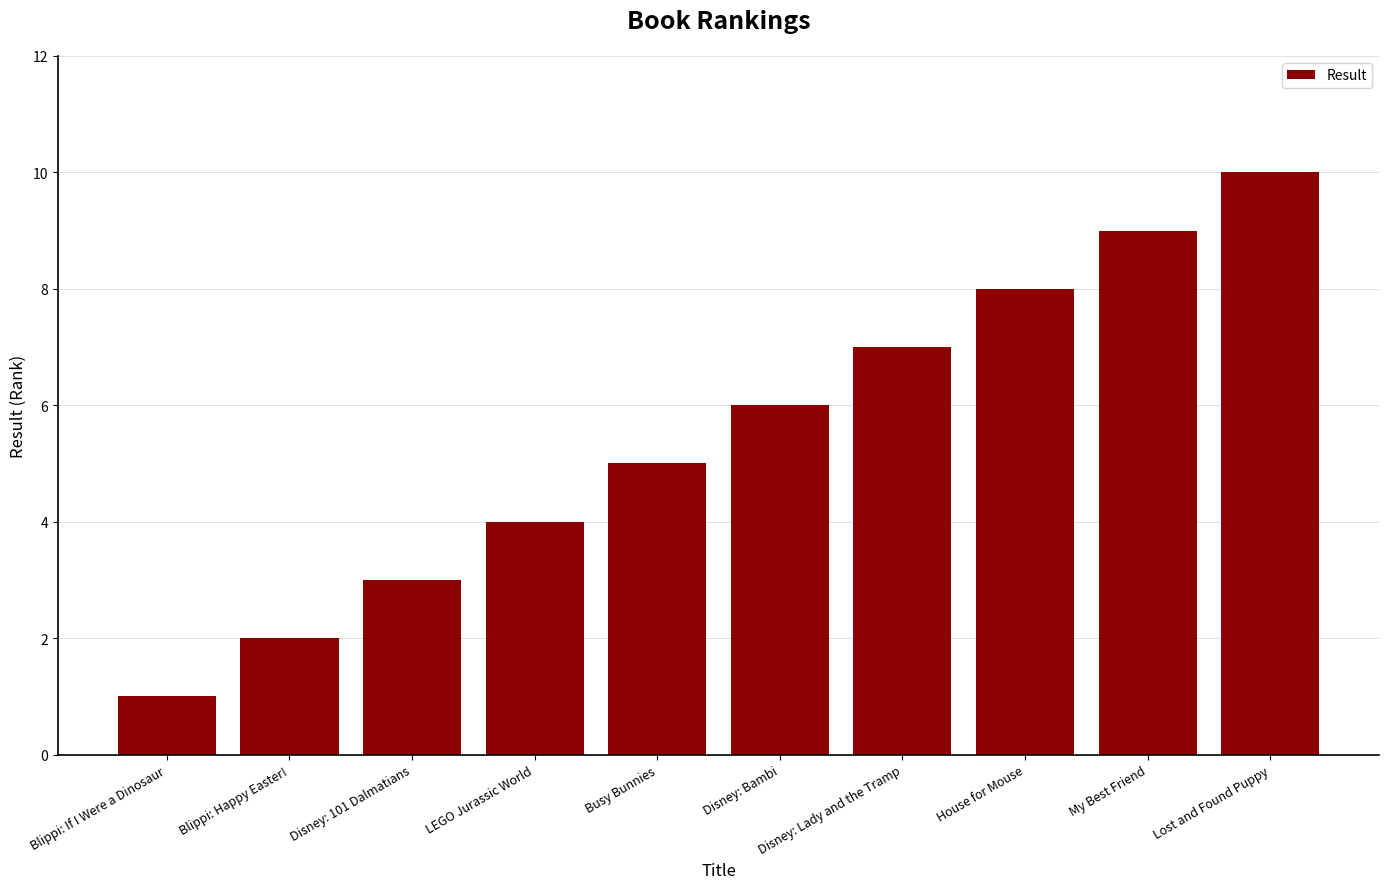

List the labels in order of value, largest first.

Lost and Found Puppy, My Best Friend, House for Mouse, Disney: Lady and the Tramp, Disney: Bambi, Busy Bunnies, LEGO Jurassic World, Disney: 101 Dalmatians, Blippi: Happy Easter!, Blippi: If I Were a Dinosaur